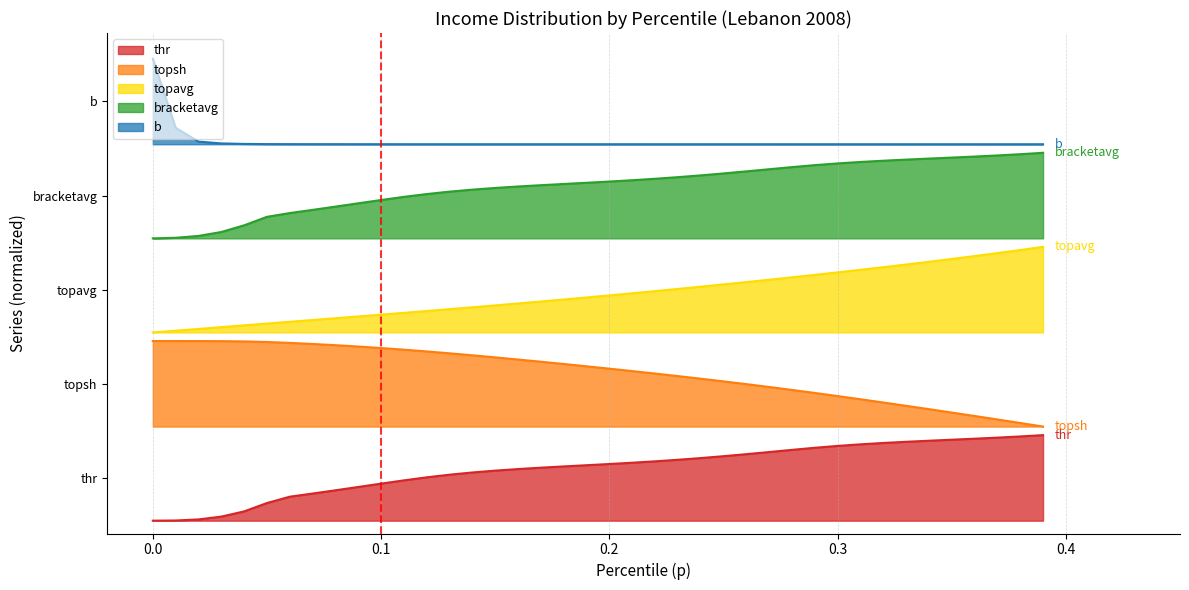

At how many categories does at least one series exceed 2?

40